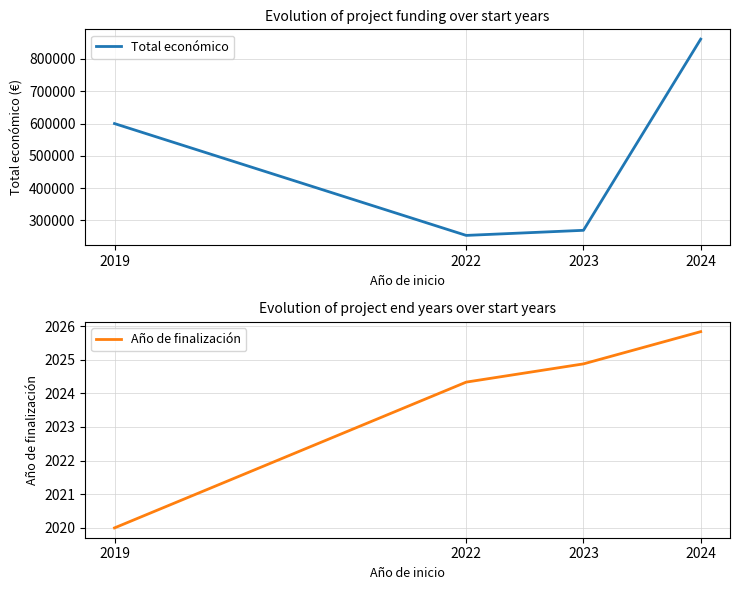

Does the chart display data point markers on the line(s)?

No